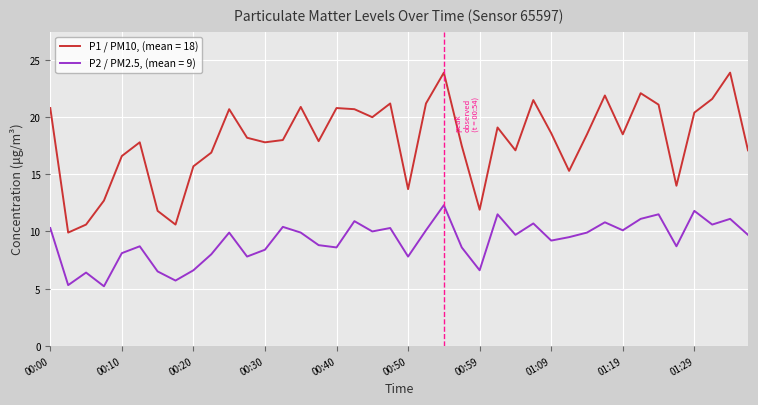

What is the smallest value displayed?

5.2